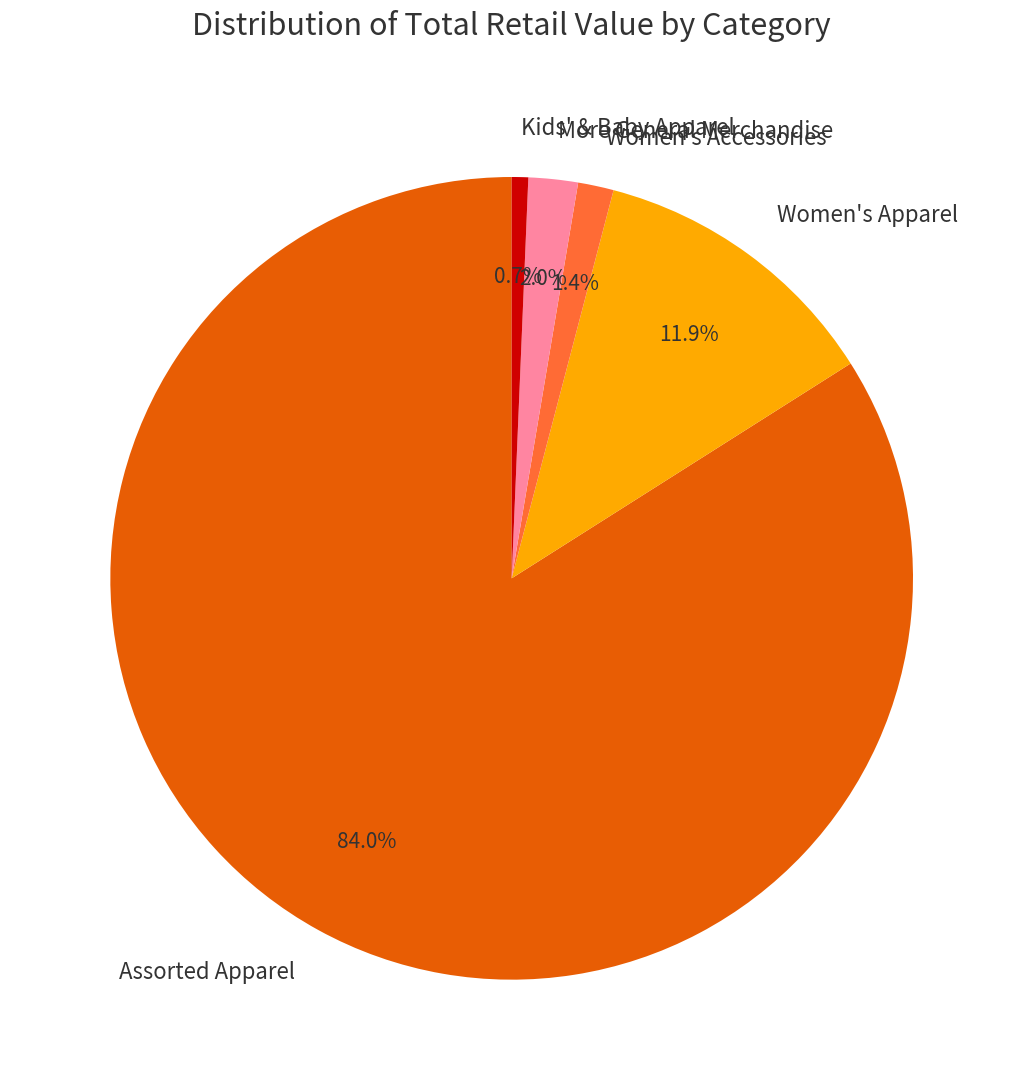

What percentage is NOT represented by Women's Accessories?

98.6%